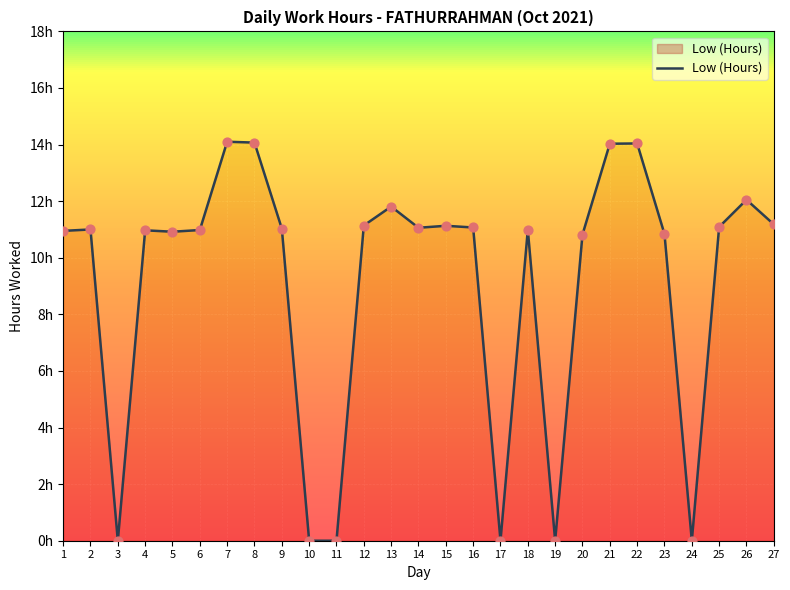

Does the chart have visible grid lines?

Yes